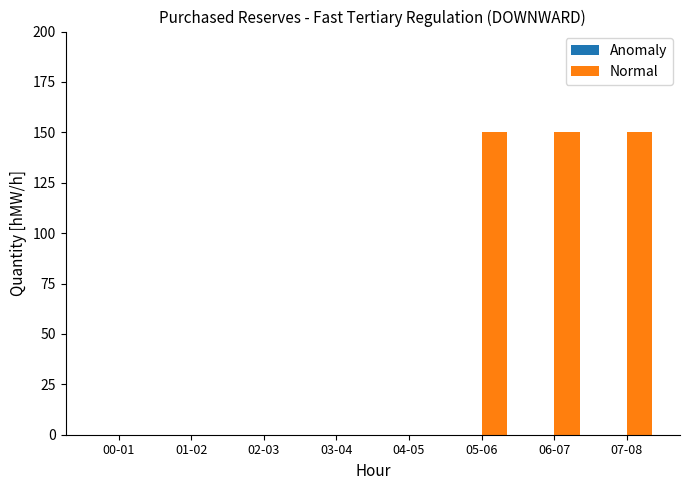

Reading left to right, list all the values displayed in this chart.

00-01=0	01-02=0	02-03=0	03-04=0	04-05=0	05-06=150	06-07=150	07-08=150